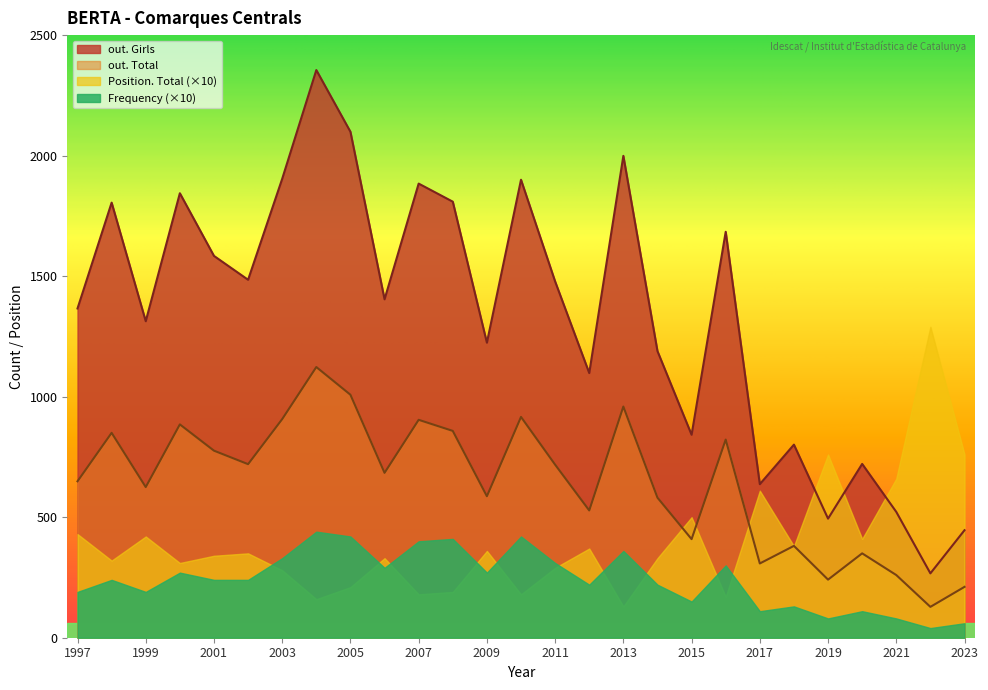

True or false: out. Girls has a value of 1224 at 2009.

True